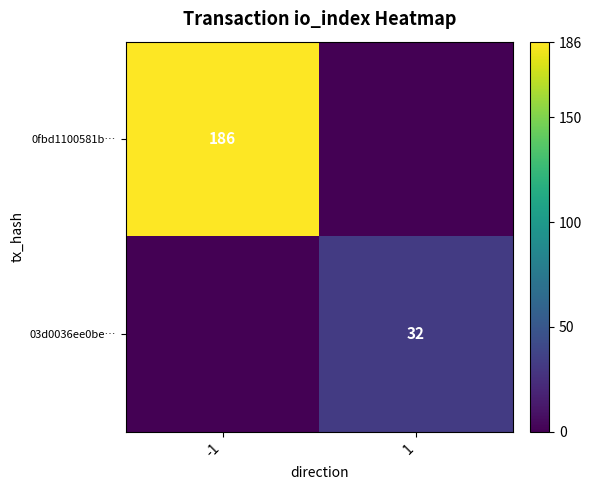

Is the value of 0fbd1100581b… at -1 greater than the value of 03d0036ee0be… at 1?

Yes